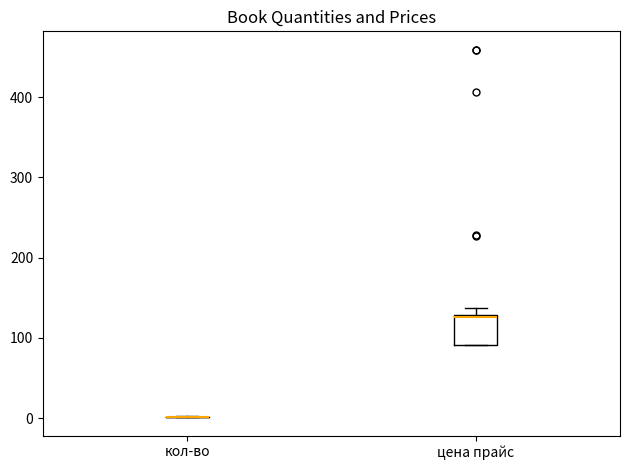

Reading left to right, read every box against the y-axis: the position of its median line, the range the box covers, and the ends of its whiskers. The values are not printed on the chart, so give them approximately, as read against the axis.

кол-во: box collapsed to a line at 0, whiskers 0 to 0
цена прайс: median 130, box 90 to 130, whiskers 90 to 140